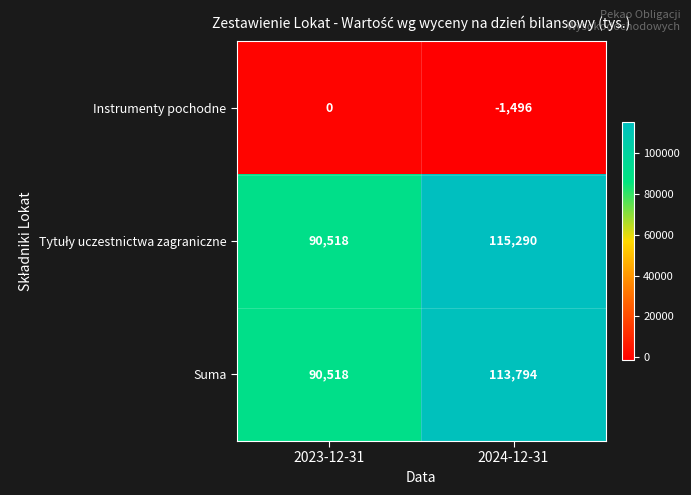

What is the sum of the Suma values at 2023-12-31 and 2024-12-31?

204312